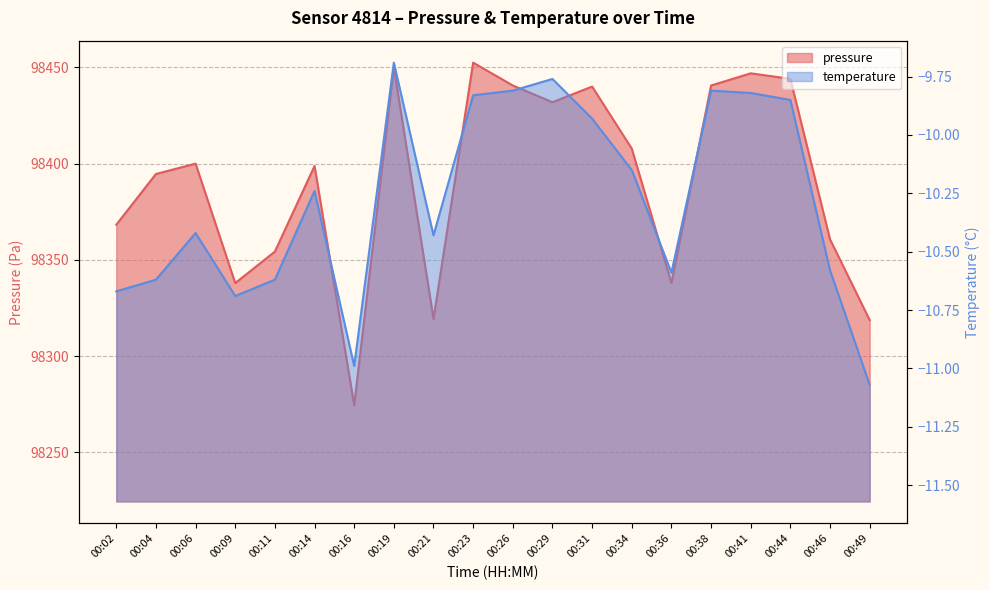

Reading left to right, transcribe all the data shown in this chart.

pressure: 98368.2	98394.6	98400.0	98337.9	98354.3	98398.8	98274.5	98450.1	98319.3	98452.4	98440.6	98431.9	98440.0	98407.8	98337.9	98440.6	98446.9	98444.0	98360.6	98318.7
temperature: -10.7	-10.6	-10.4	-10.7	-10.6	-10.2	-11.0	-9.7	-10.4	-9.8	-9.8	-9.8	-9.9	-10.2	-10.6	-9.8	-9.8	-9.8	-10.6	-11.1